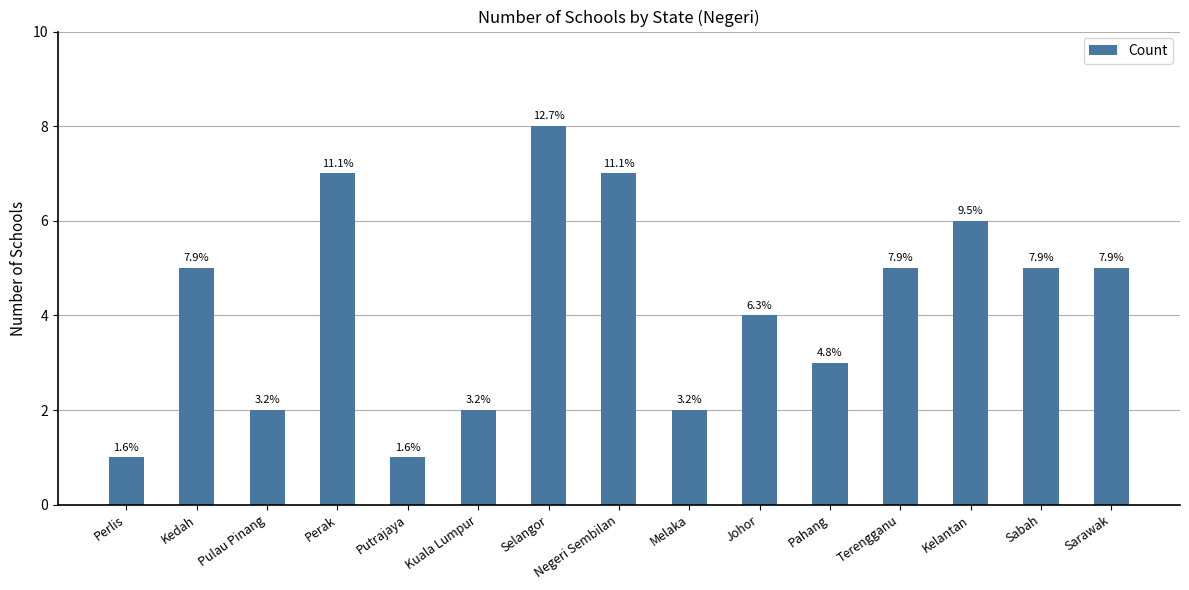

Does the chart contain any negative values?

No